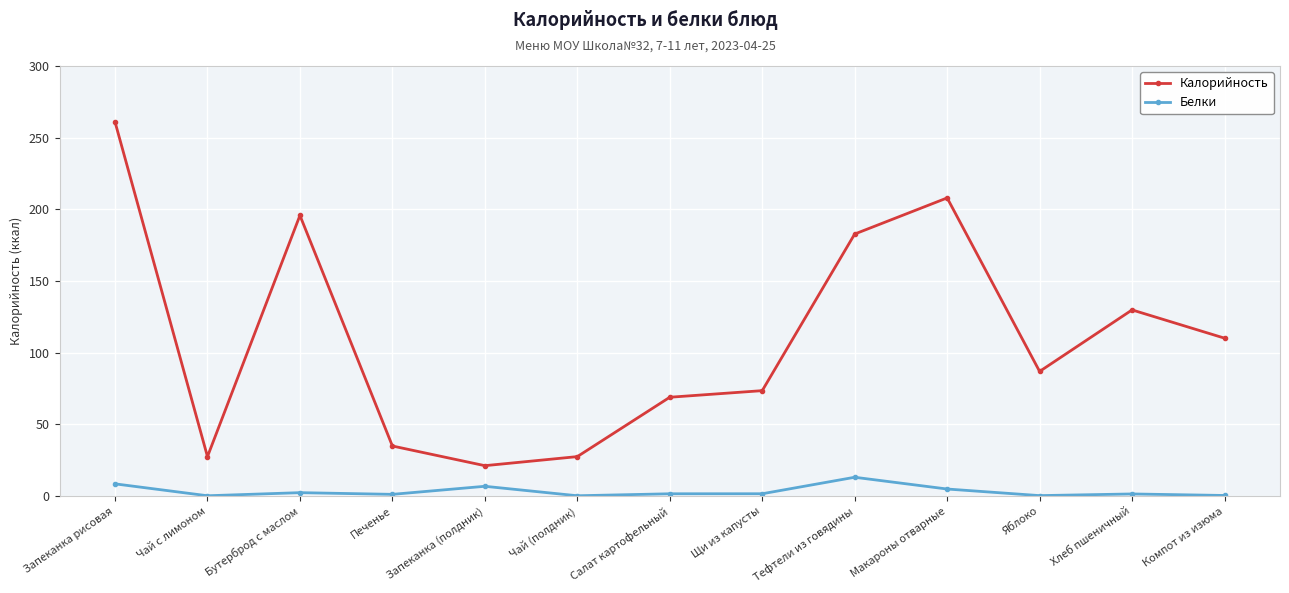

At which category is the sum across all series the highest?

Запеканка рисовая